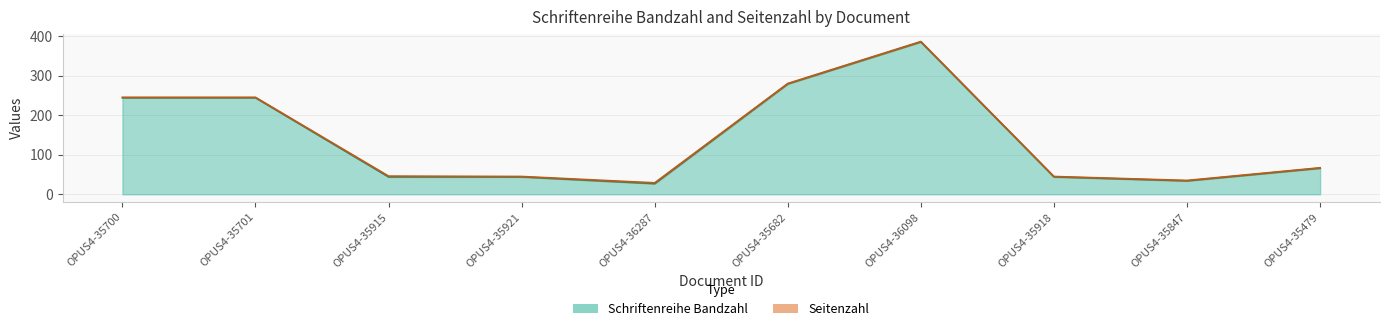

Which has a higher value, OPUS4-36098 or OPUS4-35918?

OPUS4-36098